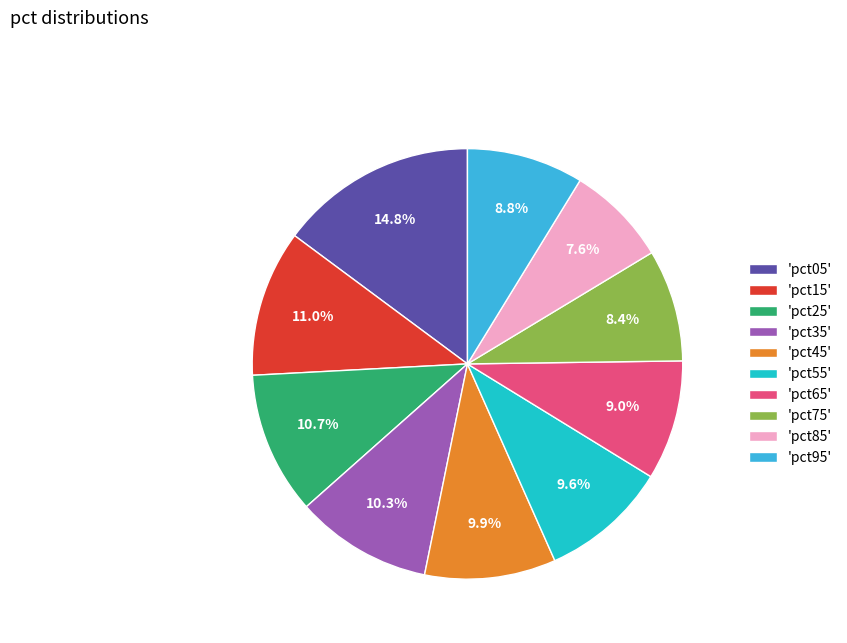

Count the number of slices in the pie.

10